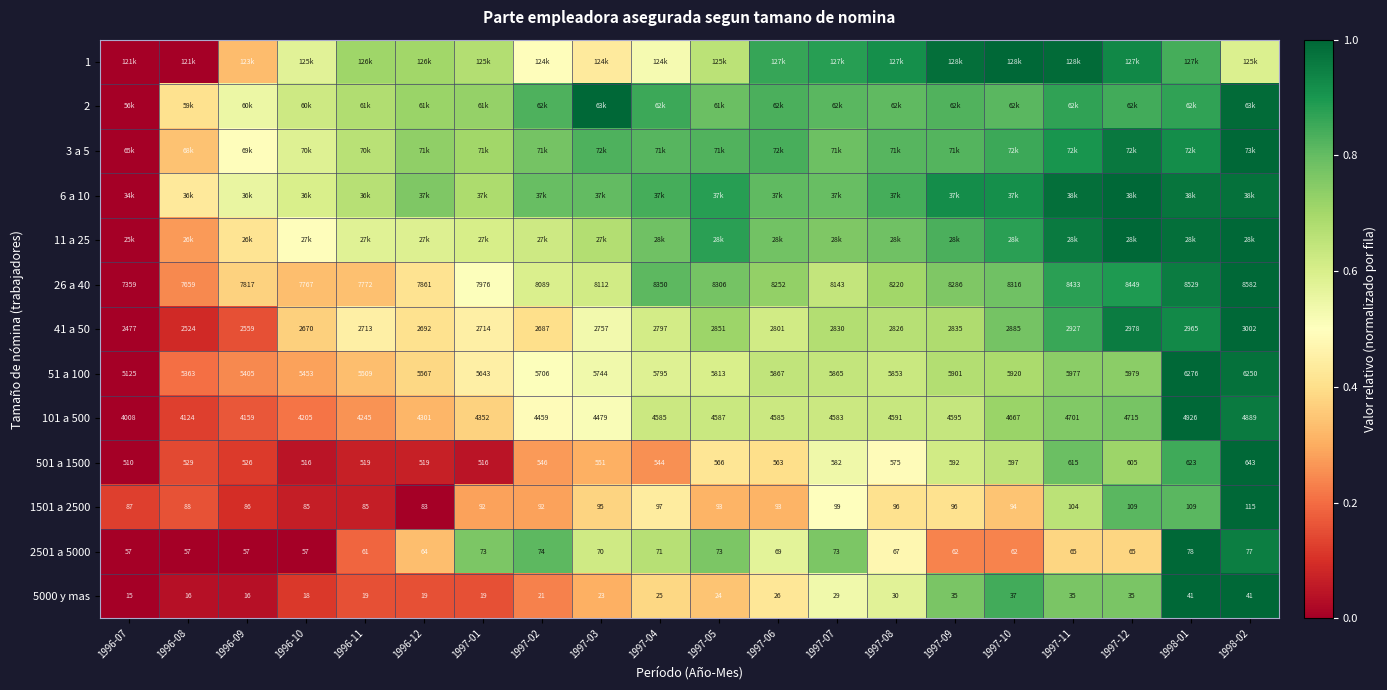

Which label corresponds to the largest value in the chart?

1997-10